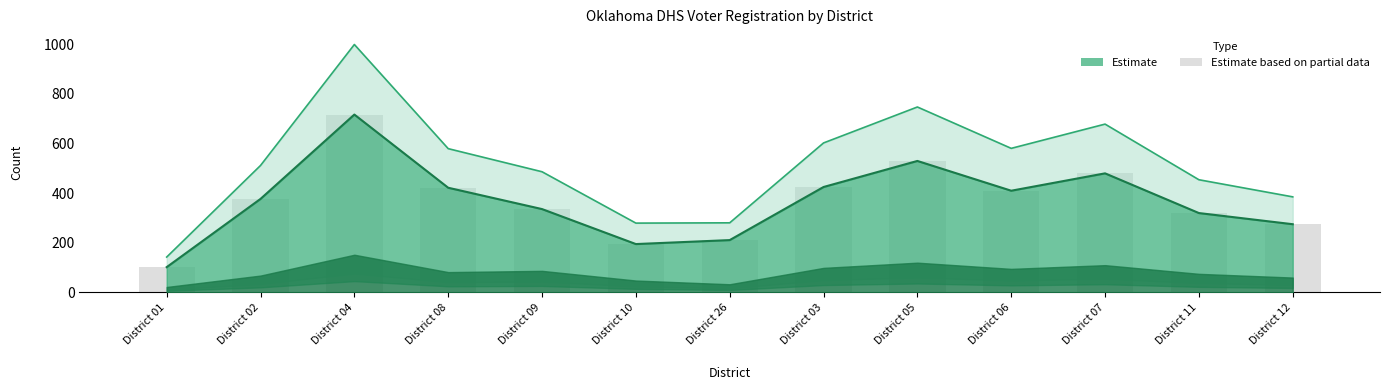

What is the greatest value displayed?

717